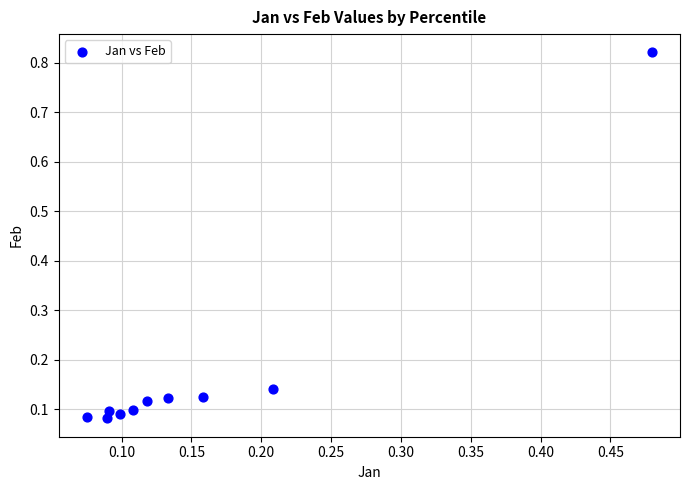

What is the range of X values (max minus min)?

0.4